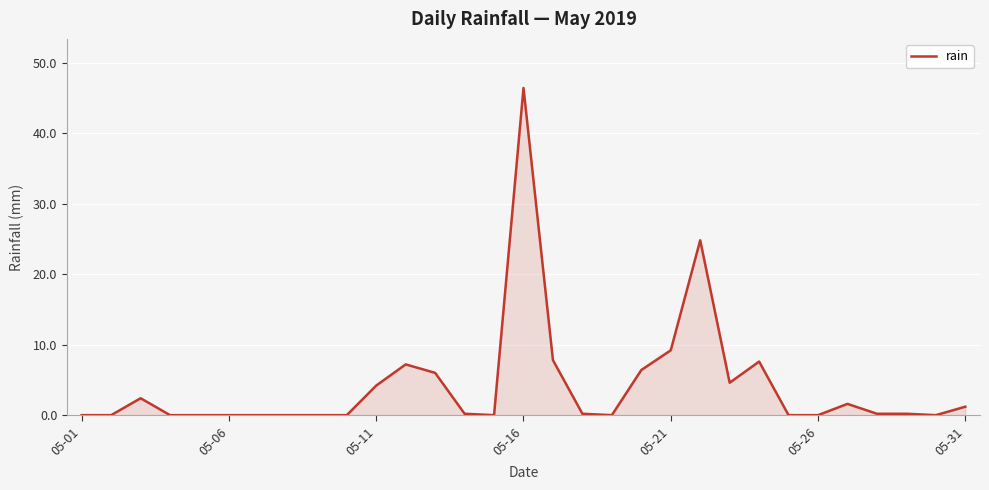

What is the difference between the maximum and minimum values?

46.4